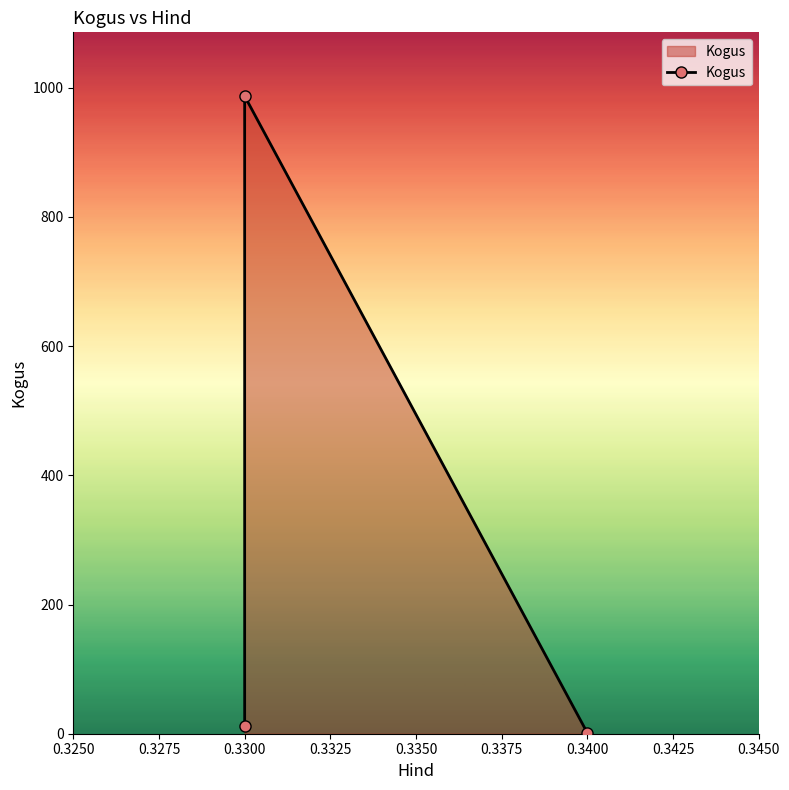

True or false: the data shows 0 at 0.3400.

False